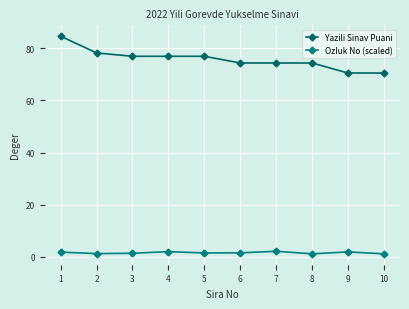

What is the sum of all Yazili Sinav Puani values?

757.6